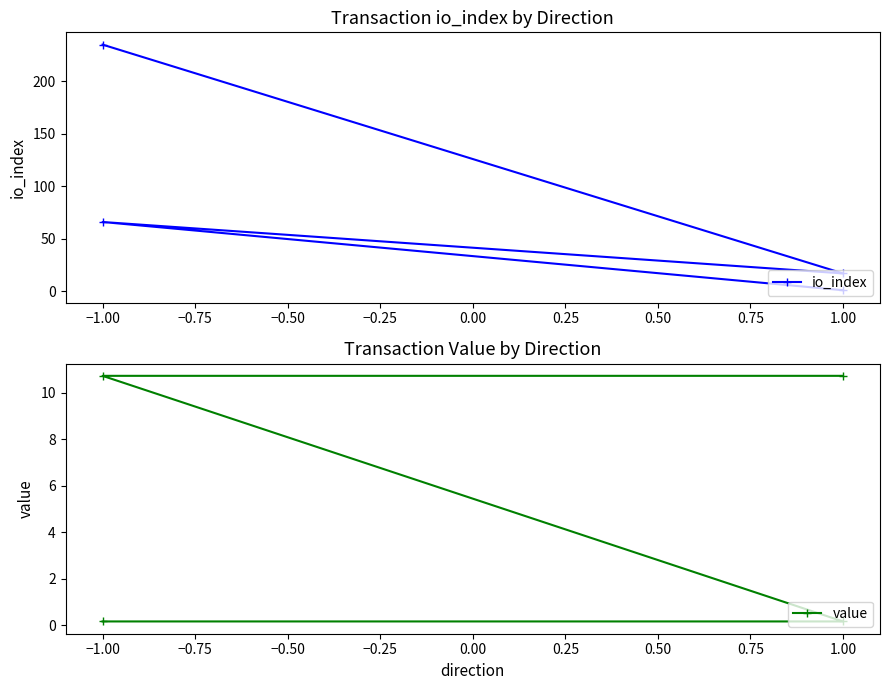

How many data points in io_index are less than 66?

2